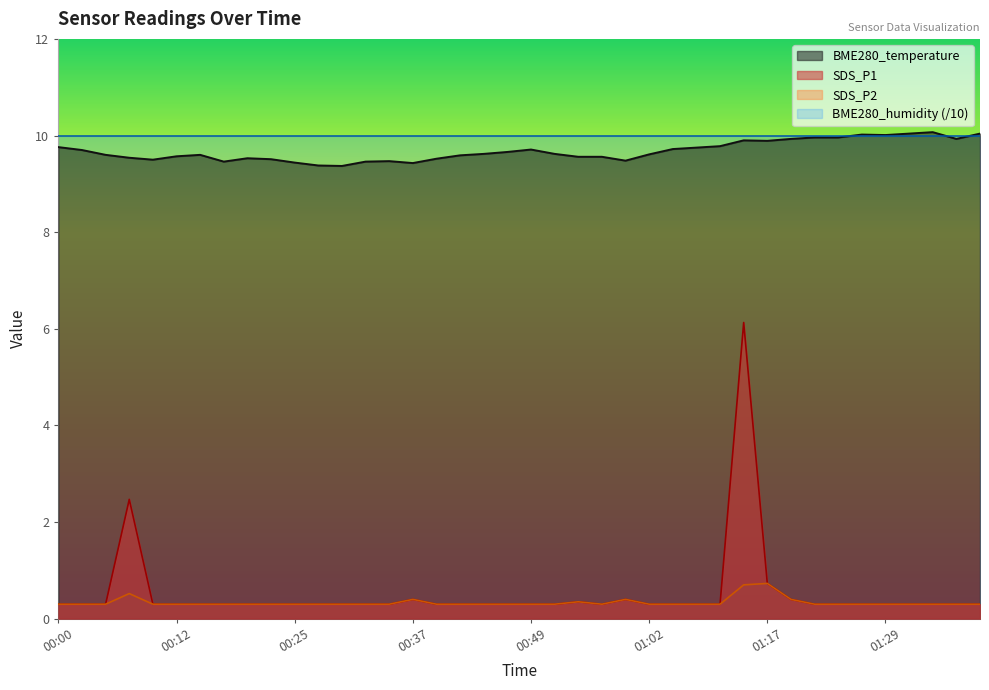

Between 01:22 and 00:27, which is larger?

01:22